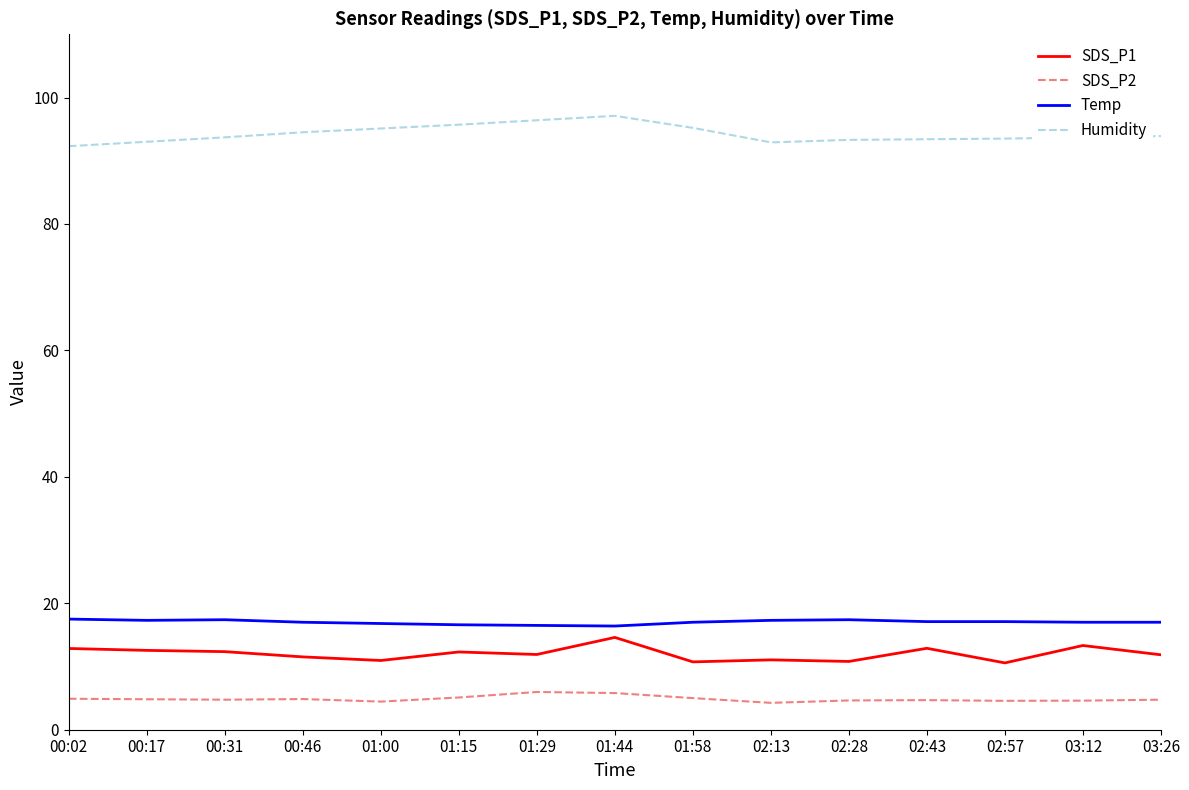

Rank the series at 01:29 from highest to lowest value.

Humidity, Temp, SDS_P1, SDS_P2